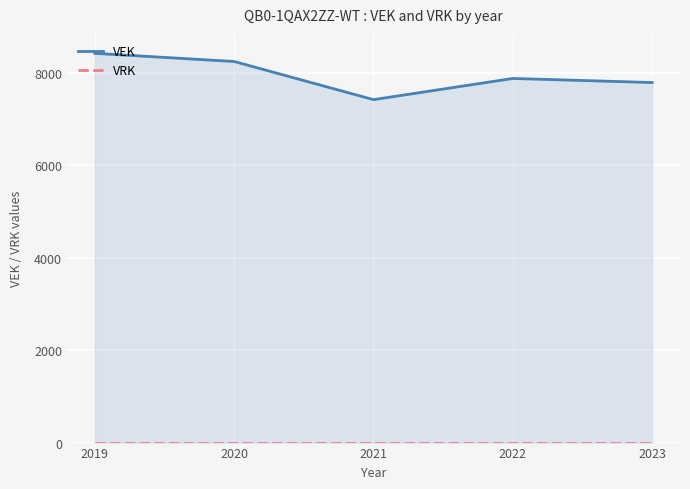

Which series has the largest range (max minus min)?

VEK